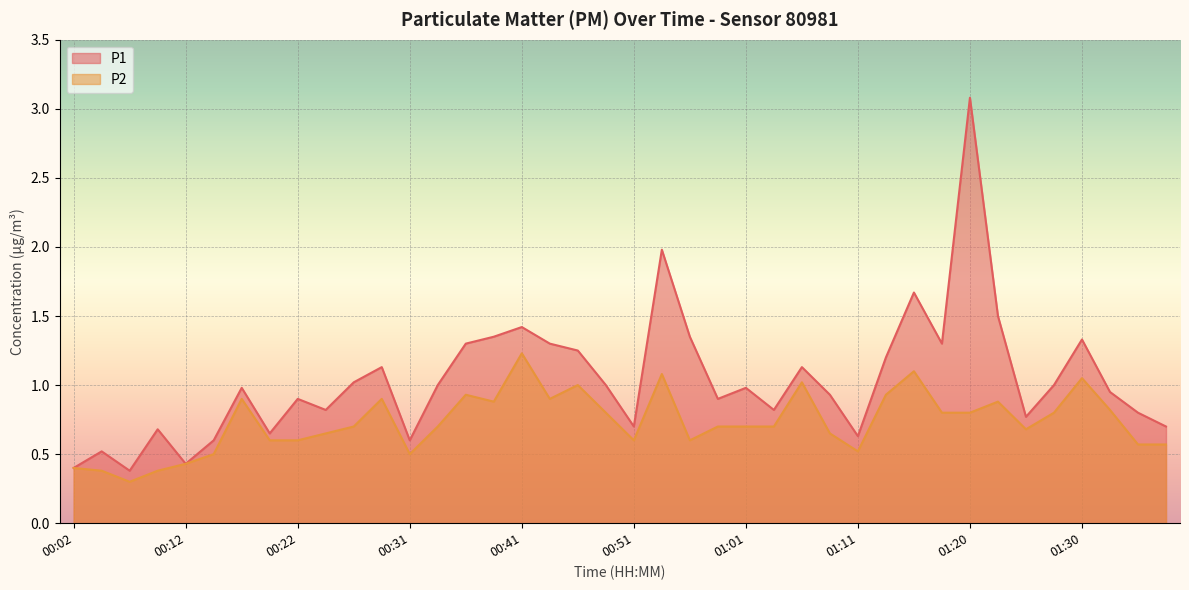

What value does the P2 series have at 00:02?

0.4